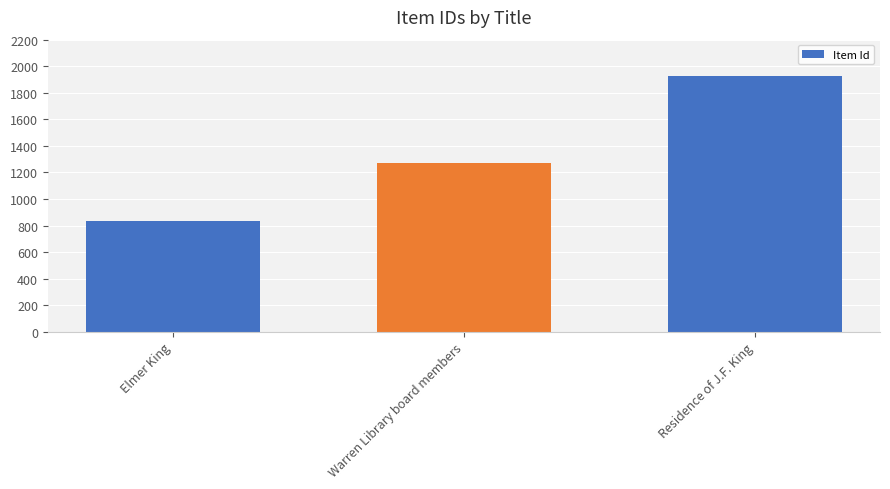

How many categories are shown in the chart?

3